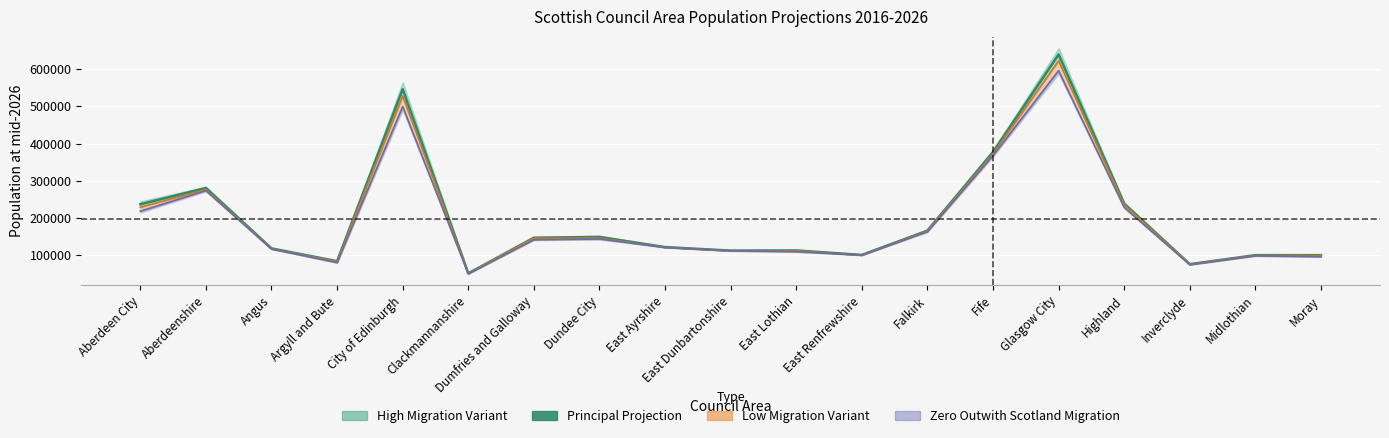

Reading left to right, extract all data points from this chart.

Aberdeen City=237169	Aberdeenshire=280779	Angus=118570	Argyll and Bute=84170	City of Edinburgh=546444	Clackmannanshire=51493	Dumfries and Galloway=147234	Dundee City=149314	East Ayrshire=122017	East Dunbartonshire=112640	East Lothian=113048	East Renfrewshire=100958	Falkirk=166397	Fife=377512	Glasgow City=639657	Highland=238779	Inverclyde=76172	Midlothian=100410	Moray=100251